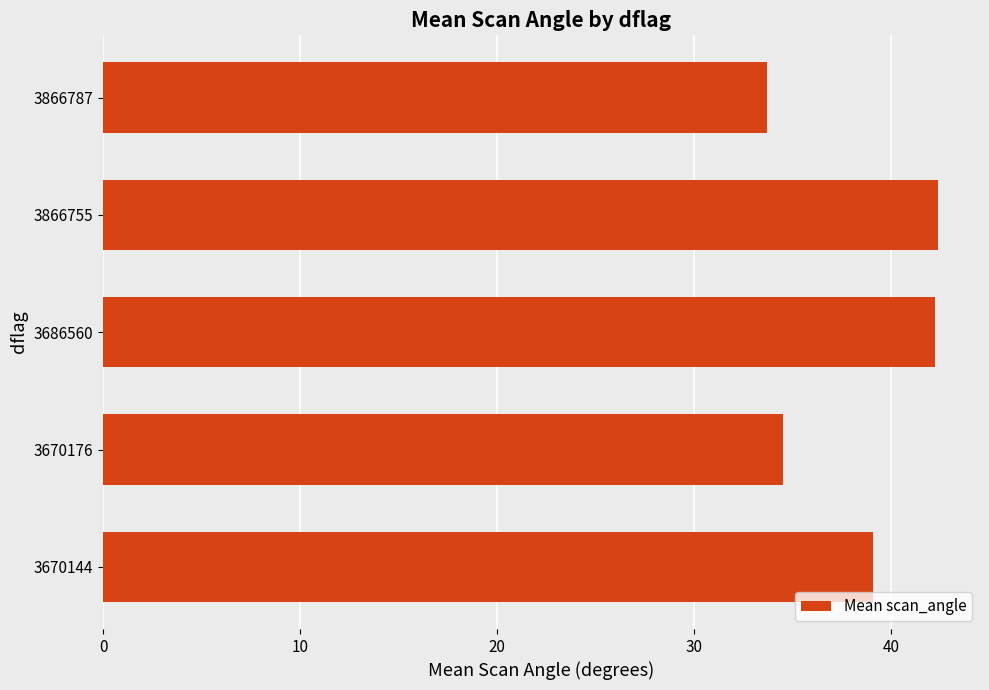

Between 3670144 and 3686560, which is larger?

3686560